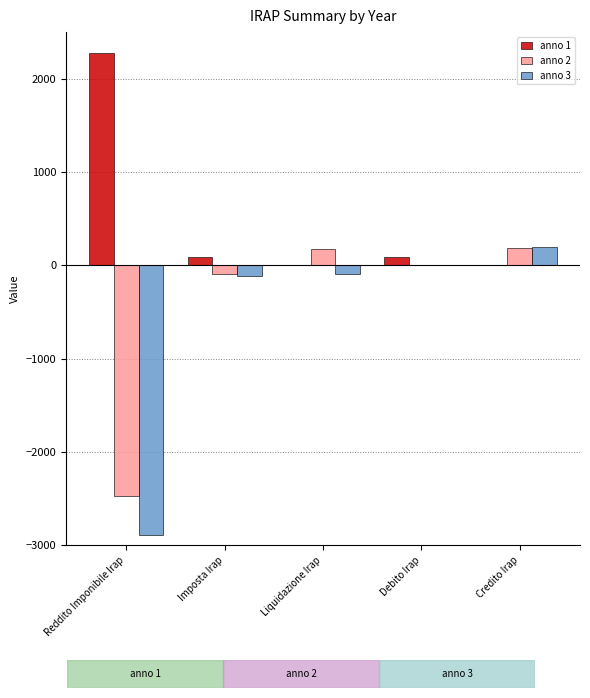

What is the average value of the anno 3 series?

-578.5